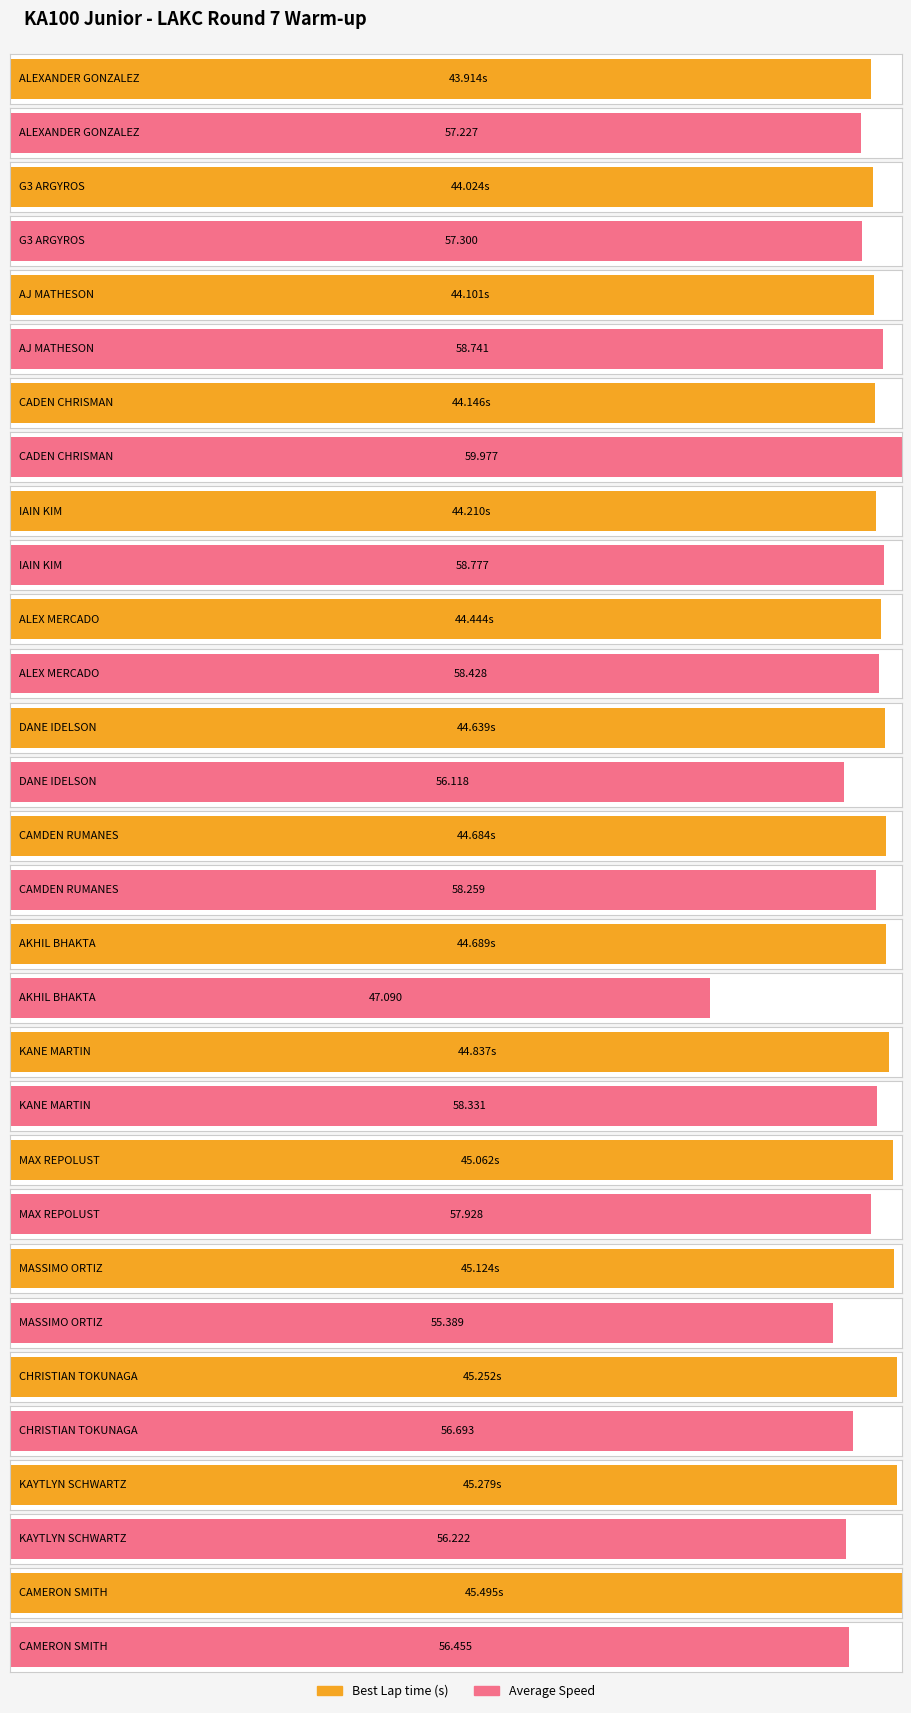

Which has a higher value, CAMERON SMITH or AKHIL BHAKTA?

CAMERON SMITH